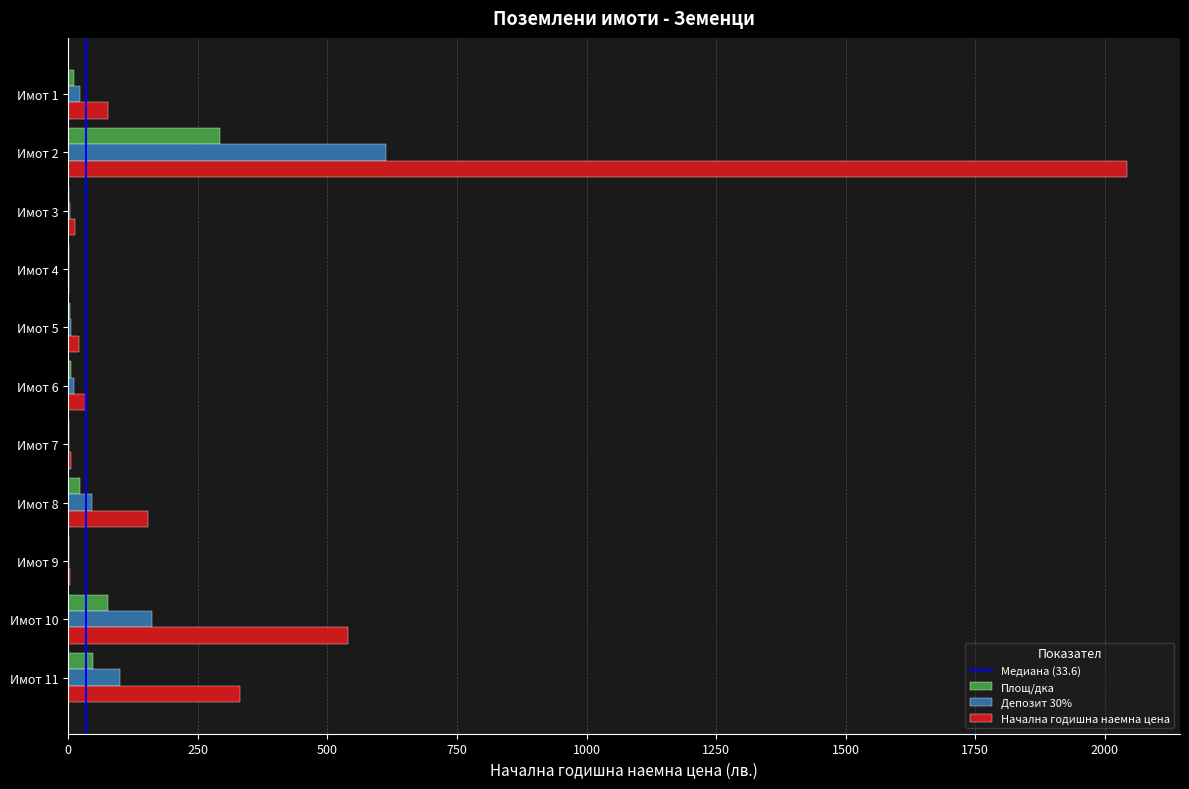

What is the maximum value for Начална годишна наемна цена?

2043.1